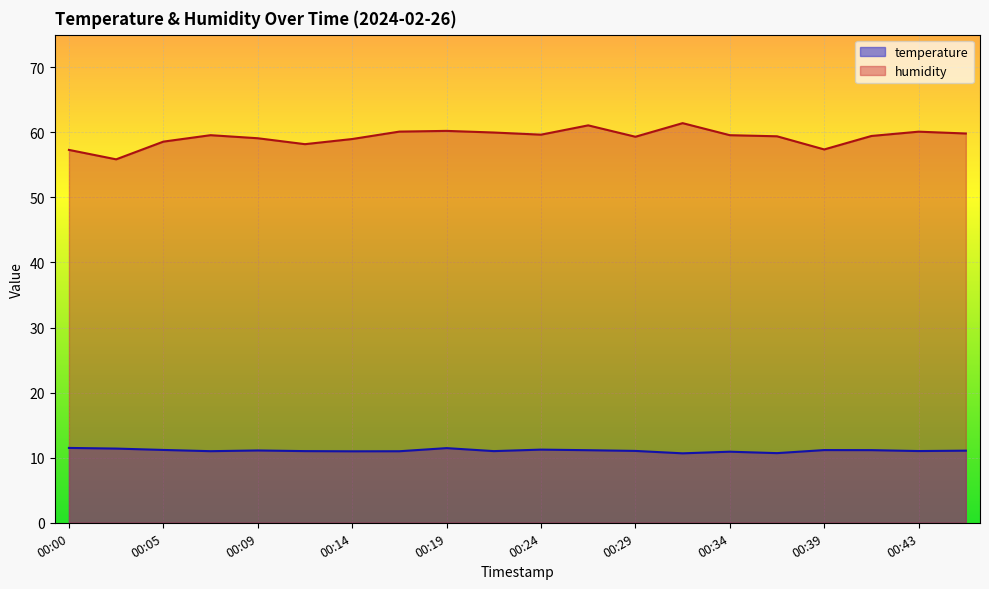

Rank the series by their average value, from lowest to highest.

temperature, humidity